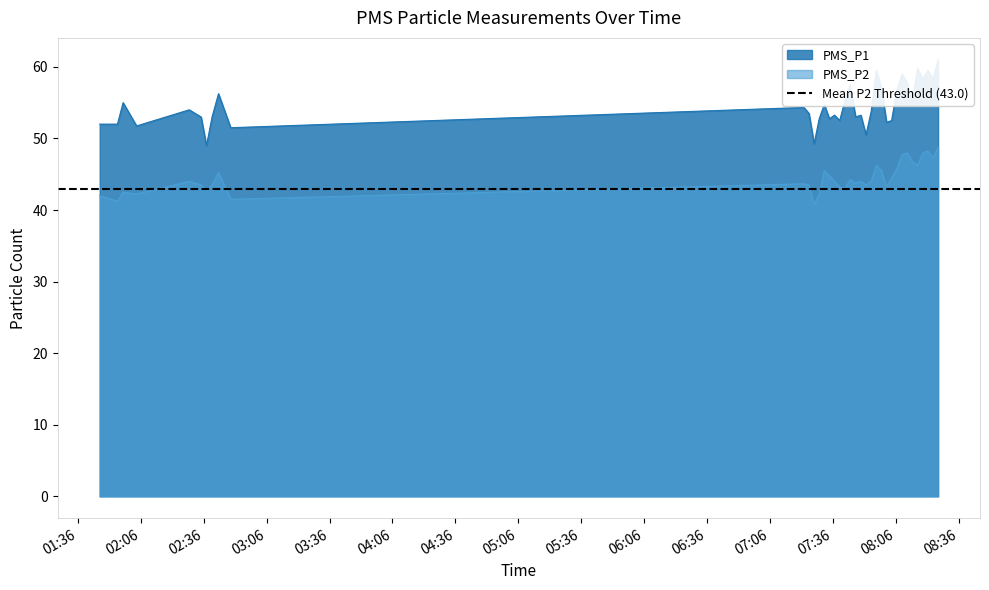

What is the label of the 29th point from the right?

2021/12/16 02:43:04